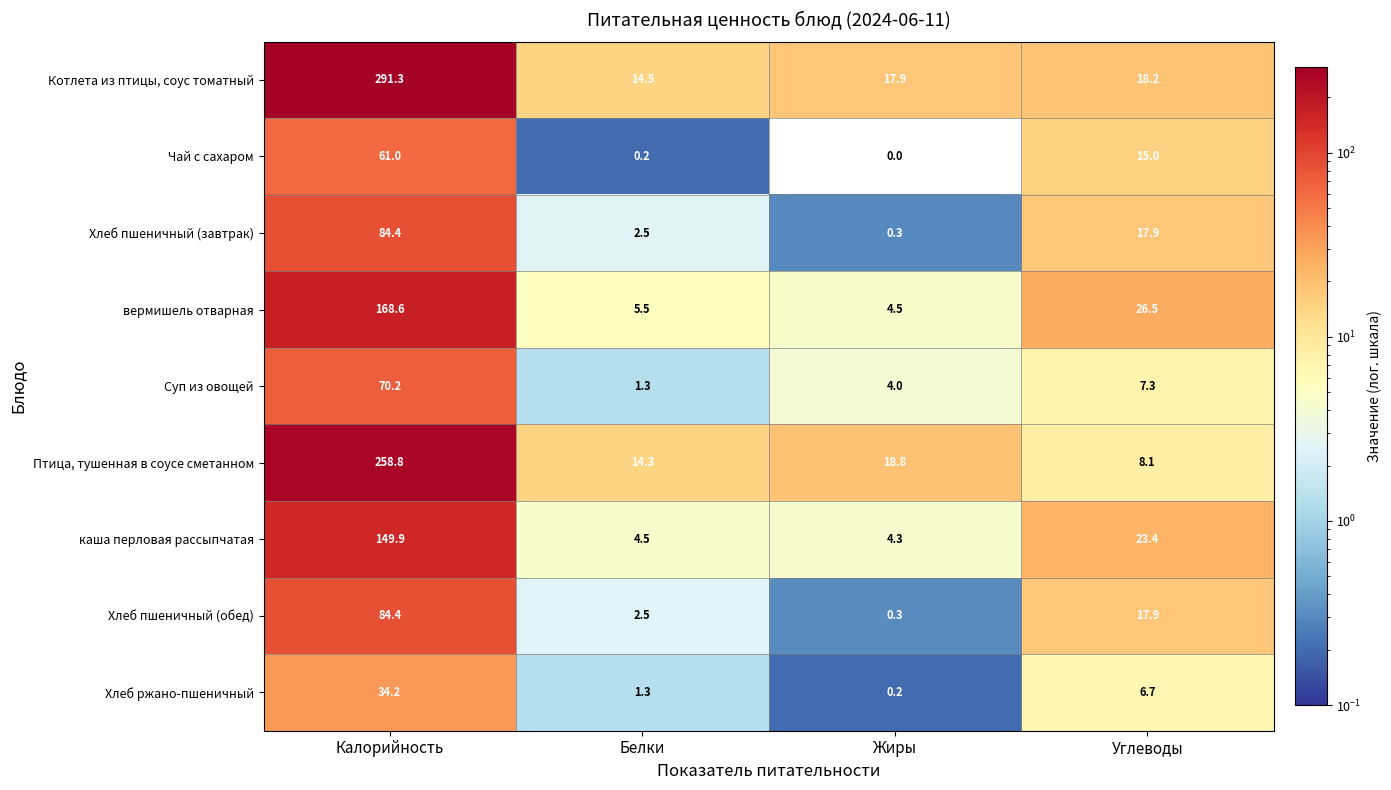

Which series has the largest total across all categories?

Котлета из птицы, соус томатный